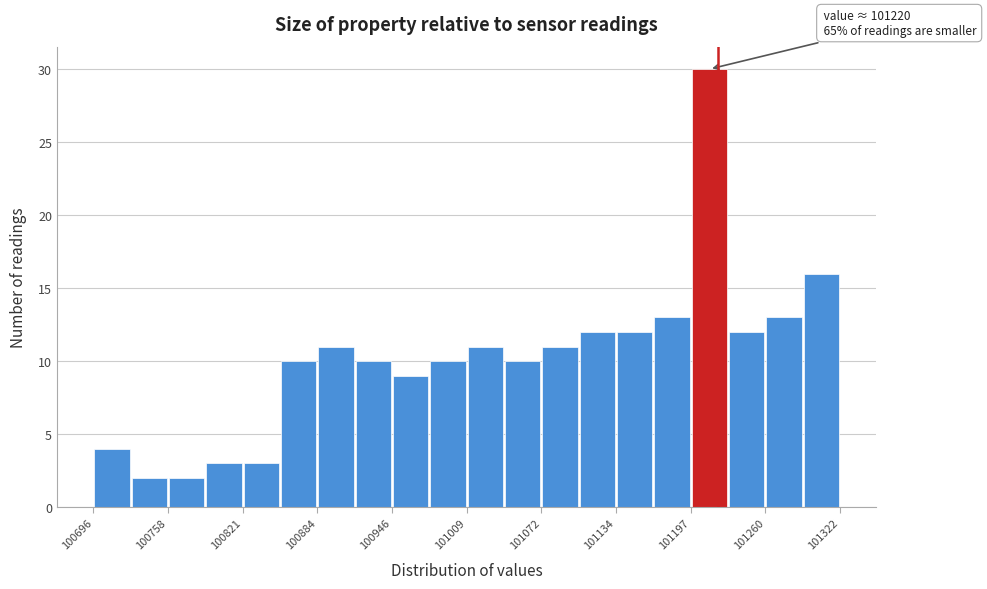

Around what value on the x-axis is the tallest bar? Give the approximate position of its centre, as read against the axis.

101210